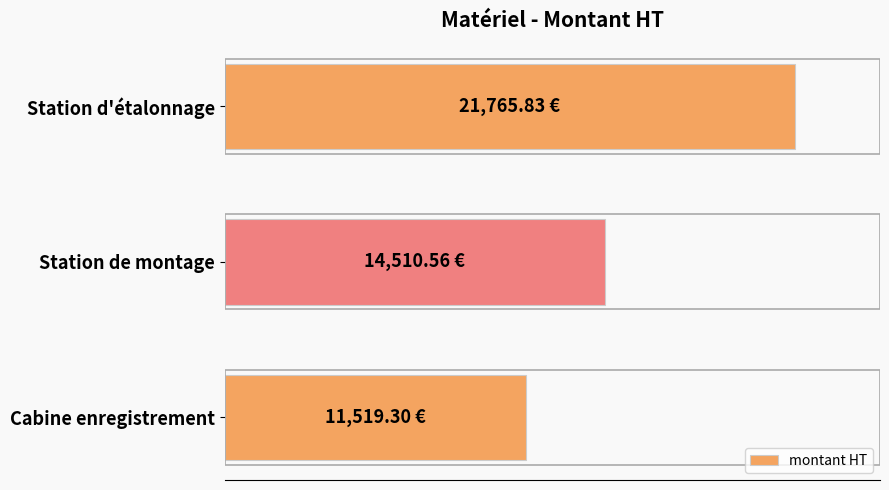

Are the bars horizontal?

Yes